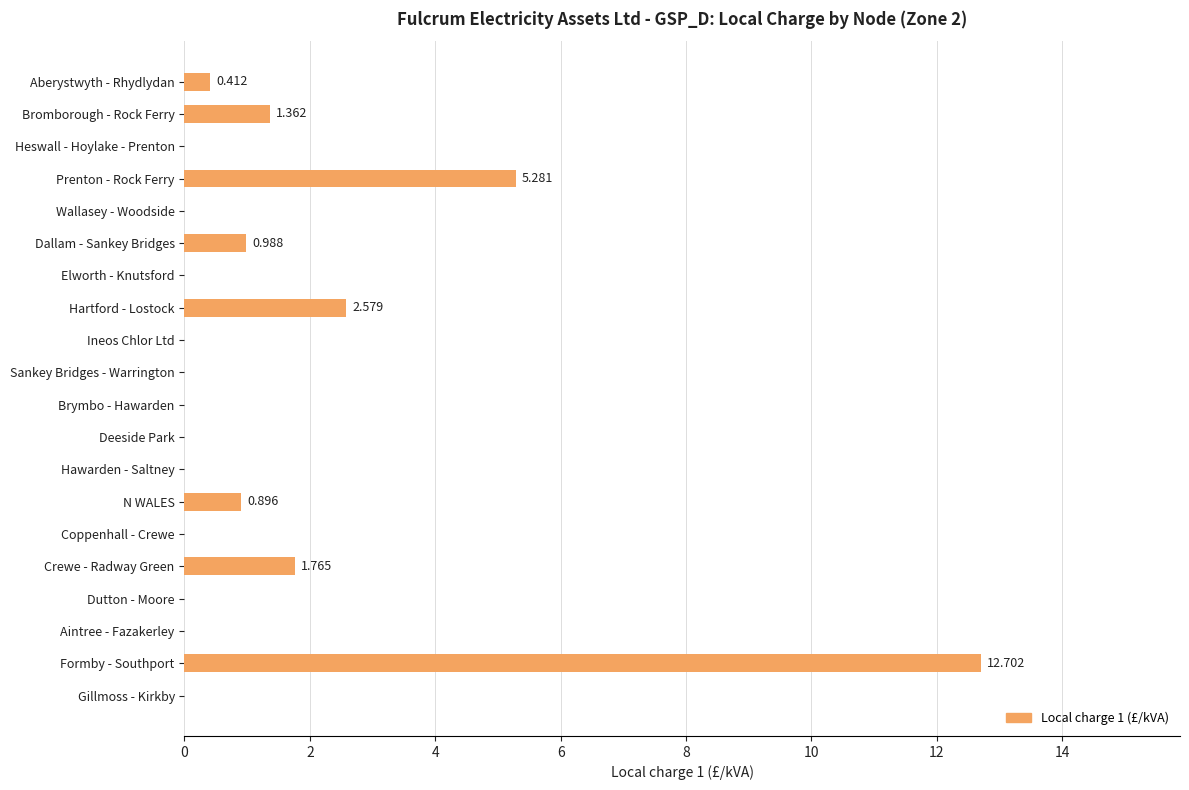

Count the number of data series in this chart.

1